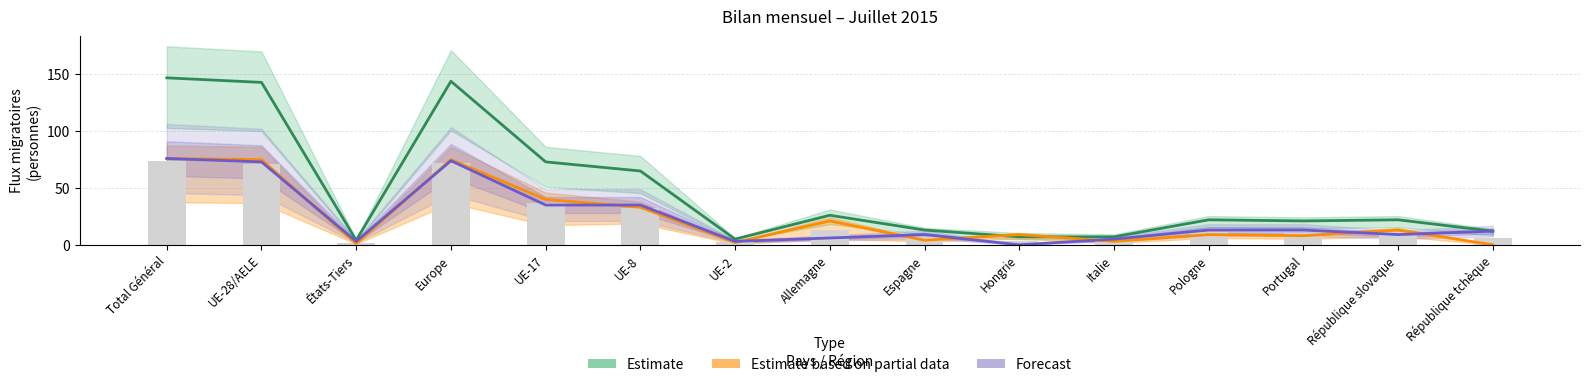

Which series has the largest total across all categories?

Estimate